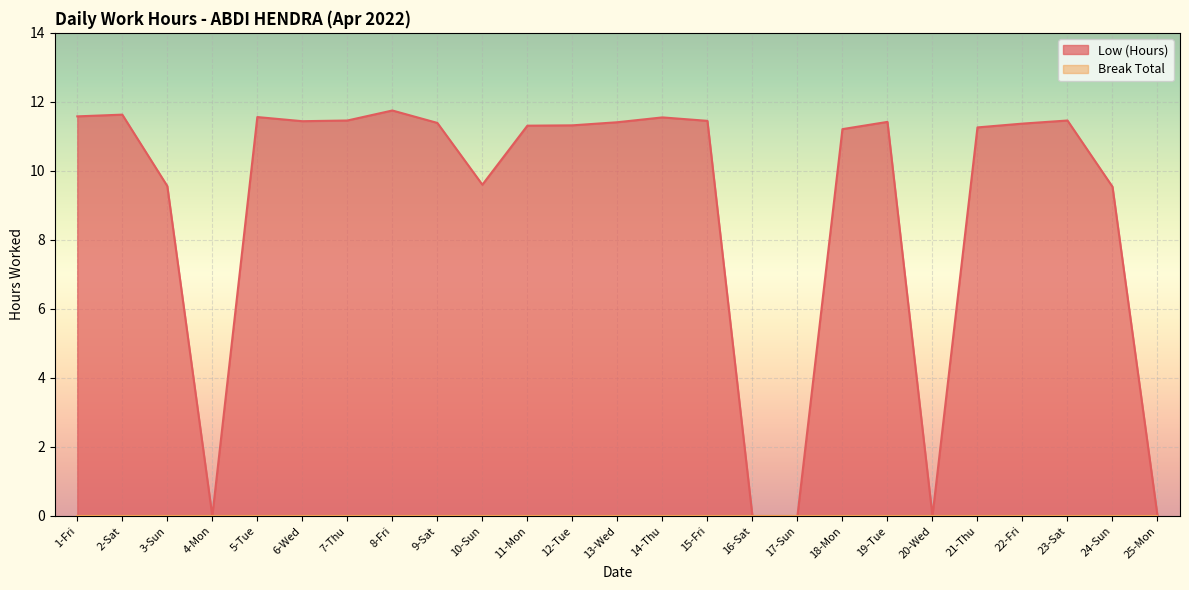

How many data points are less than 11?

8